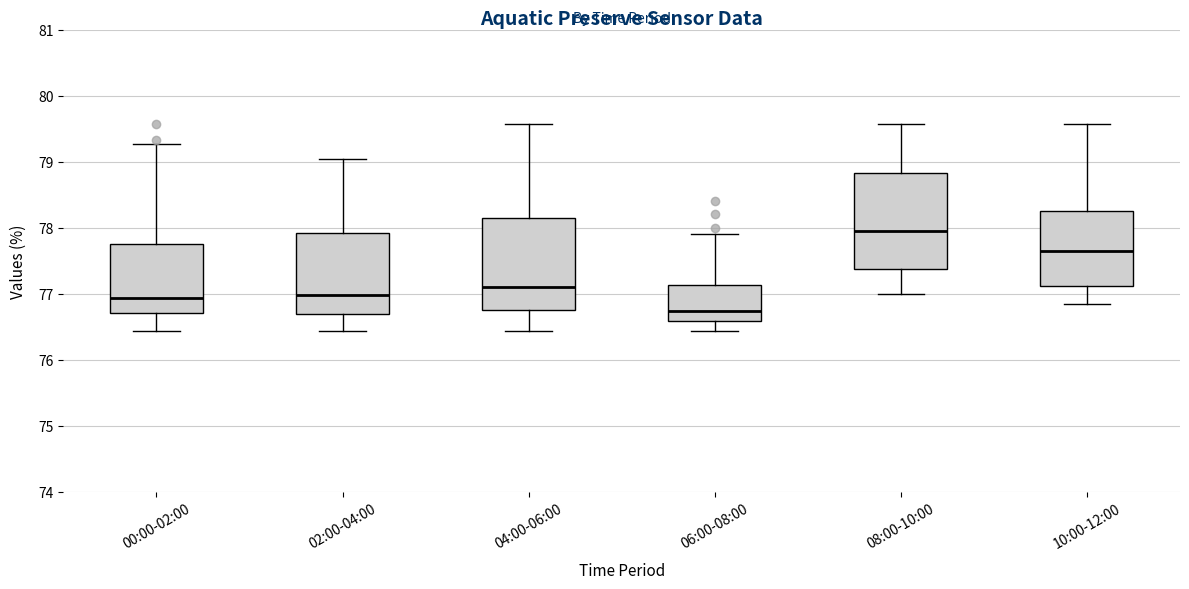

Reading left to right, read every box against the y-axis: the position of its median line, the range the box covers, and the ends of its whiskers. The values are not printed on the chart, so give them approximately, as read against the axis.

00:00-02:00: median 76.9, box 76.7 to 77.8, whiskers 76.4 to 79.3
02:00-04:00: median 77.0, box 76.7 to 77.9, whiskers 76.4 to 79.0
04:00-06:00: median 77.1, box 76.8 to 78.2, whiskers 76.4 to 79.6
06:00-08:00: median 76.7, box 76.6 to 77.1, whiskers 76.4 to 77.9
08:00-10:00: median 78.0, box 77.4 to 78.8, whiskers 77.0 to 79.6
10:00-12:00: median 77.7, box 77.1 to 78.3, whiskers 76.9 to 79.6